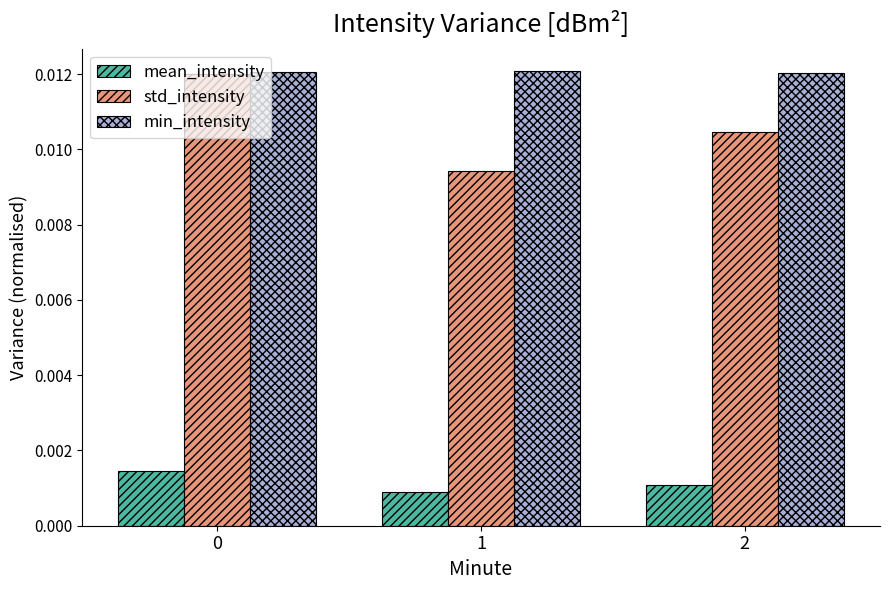

What are all the series names shown in the legend?

mean_intensity, std_intensity, min_intensity